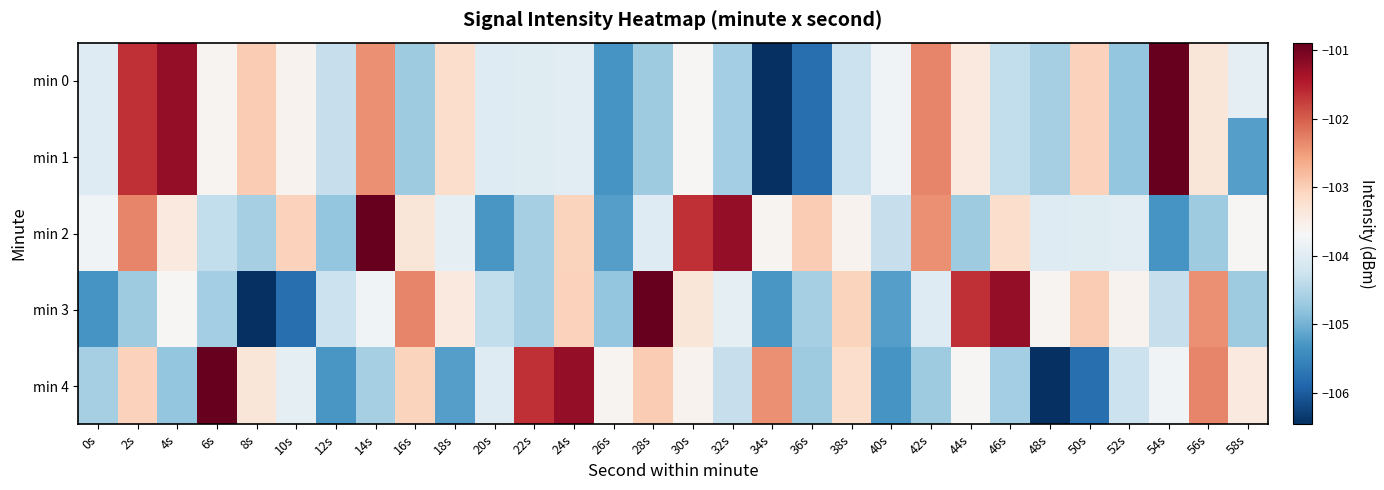

Rank the series by their maximum value, from highest to lowest.

min 0, min 1, min 2, min 3, min 4